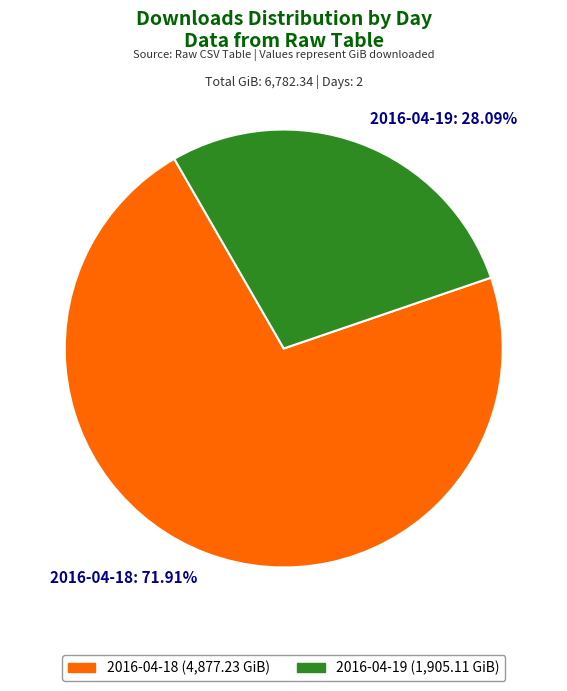

True or false: 2016-04-18 accounts for 72% of the total.

True